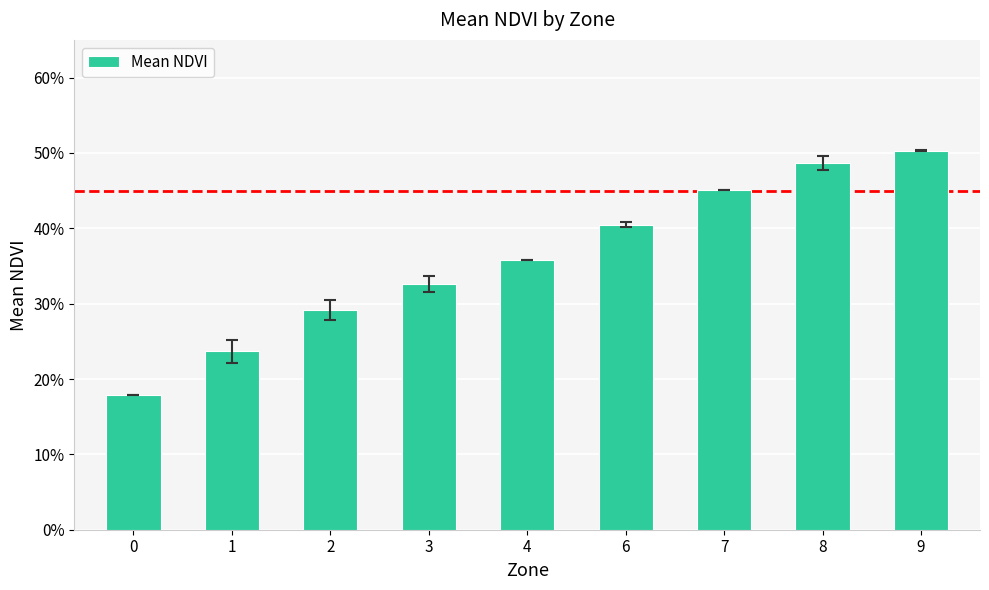

How many bars are there in total?

9